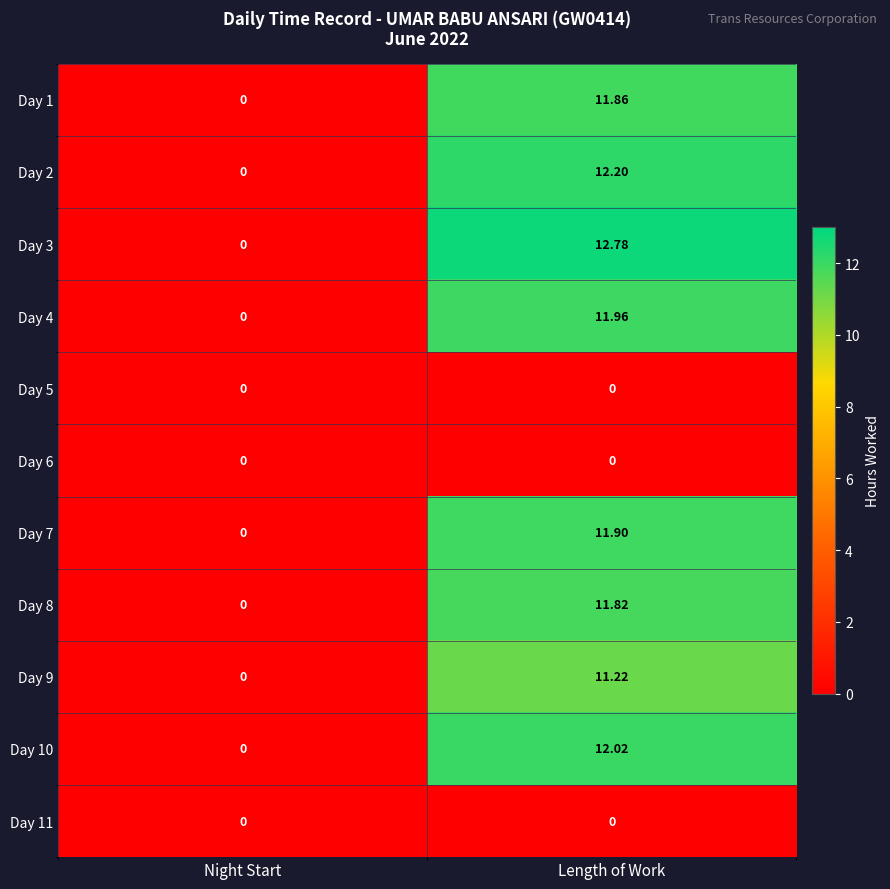

Where is Day 3 nearest to the value 6?

Night Start